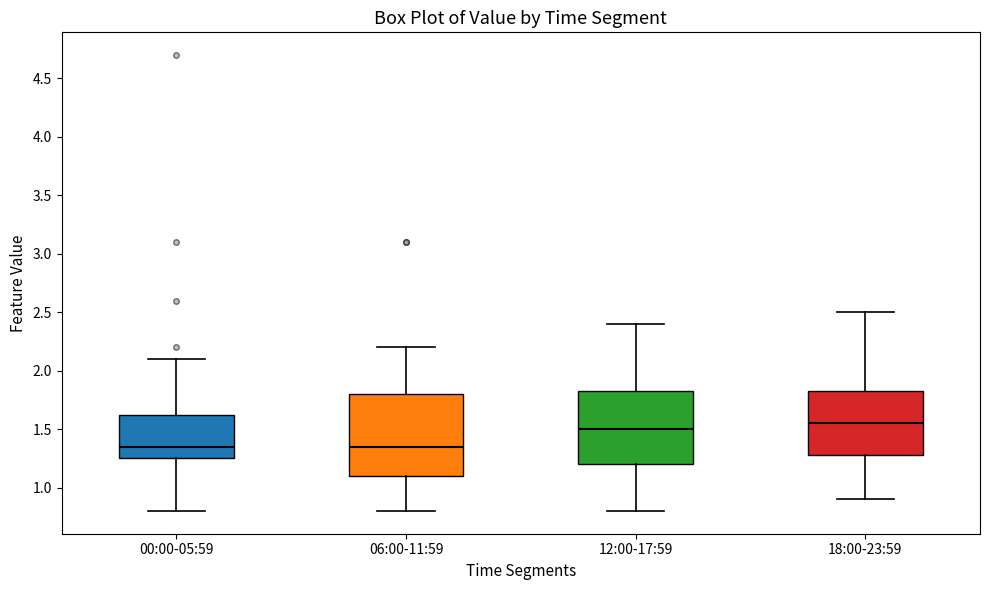

Reading left to right, transcribe this box plot: for each box, give where its median line is, the range the box spans, and where its two whiskers end, as read against the y-axis. The values are not printed on the chart, so give them approximately, as read against the axis.

00:00-05:59: median 1.35, box 1.25 to 1.65, whiskers 0.80 to 2.10
06:00-11:59: median 1.35, box 1.10 to 1.80, whiskers 0.80 to 2.20
12:00-17:59: median 1.50, box 1.20 to 1.85, whiskers 0.80 to 2.40
18:00-23:59: median 1.55, box 1.30 to 1.85, whiskers 0.90 to 2.50